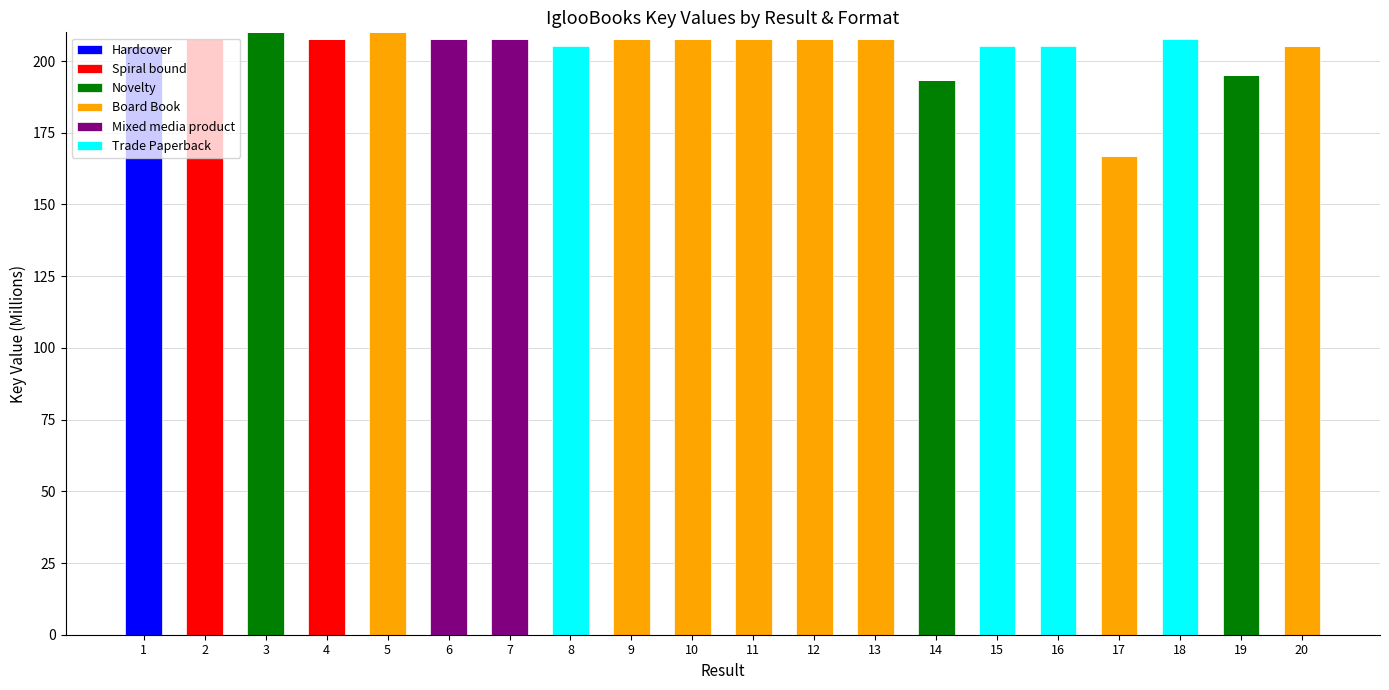

Are the bars grouped side by side (vs. stacked)?

No